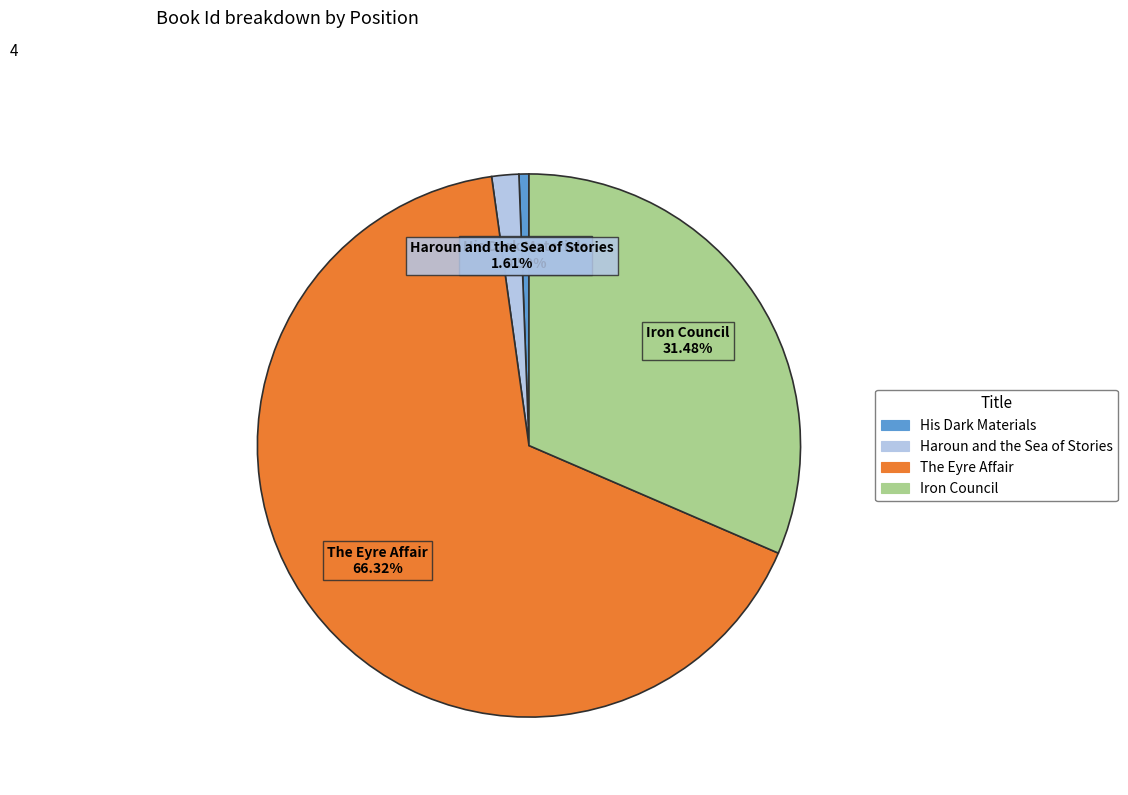

What is the smallest slice in the pie chart?

His Dark Materials